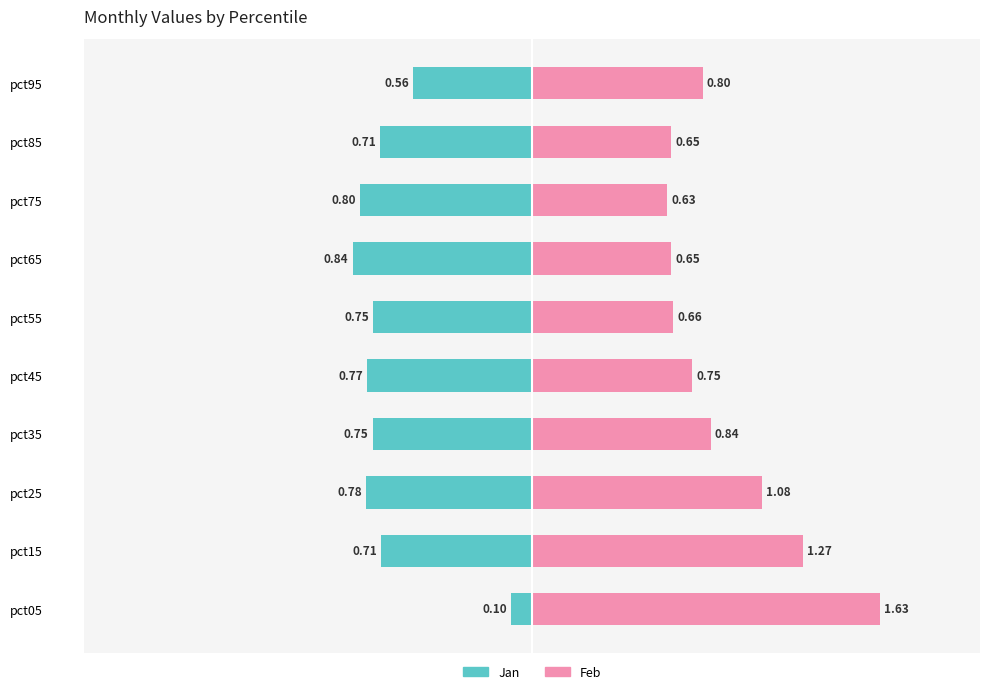

What are all the series names shown in the legend?

Jan, Feb